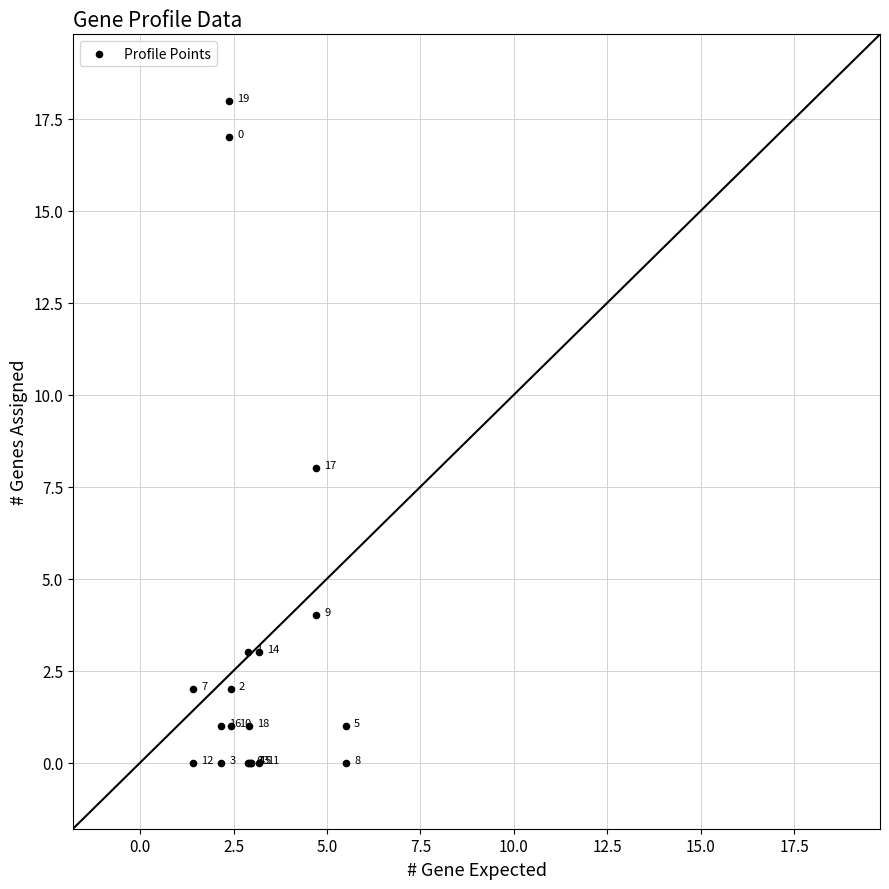

What Y value in the scatter plot is closest to 9?

8